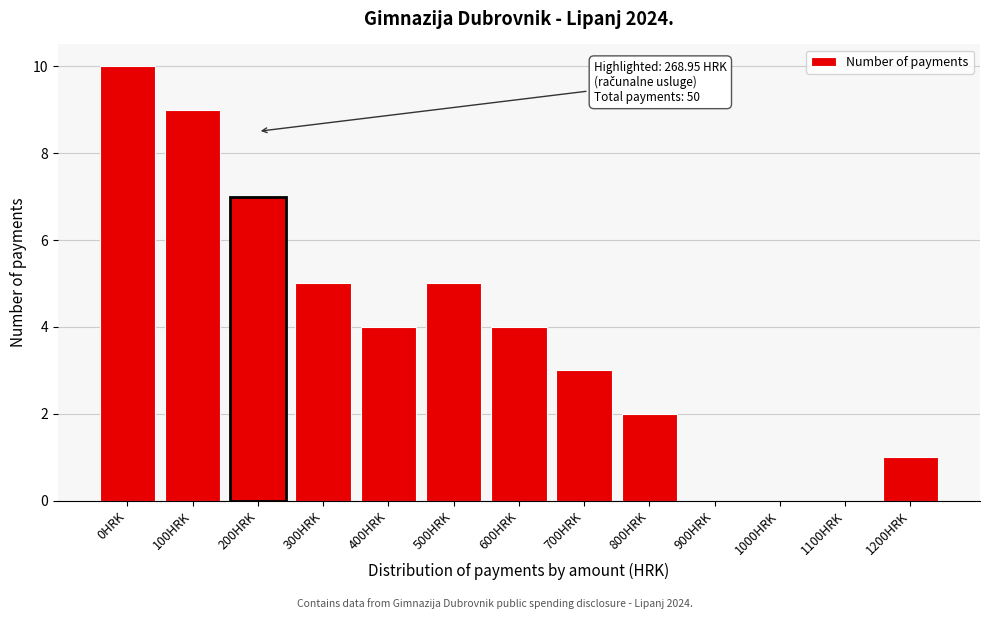

Reading right to left, transcribe all the data shown in this chart.

1200HRK=1	1100HRK=0	1000HRK=0	900HRK=0	800HRK=2	700HRK=3	600HRK=4	500HRK=5	400HRK=4	300HRK=5	200HRK=7	100HRK=9	0HRK=10